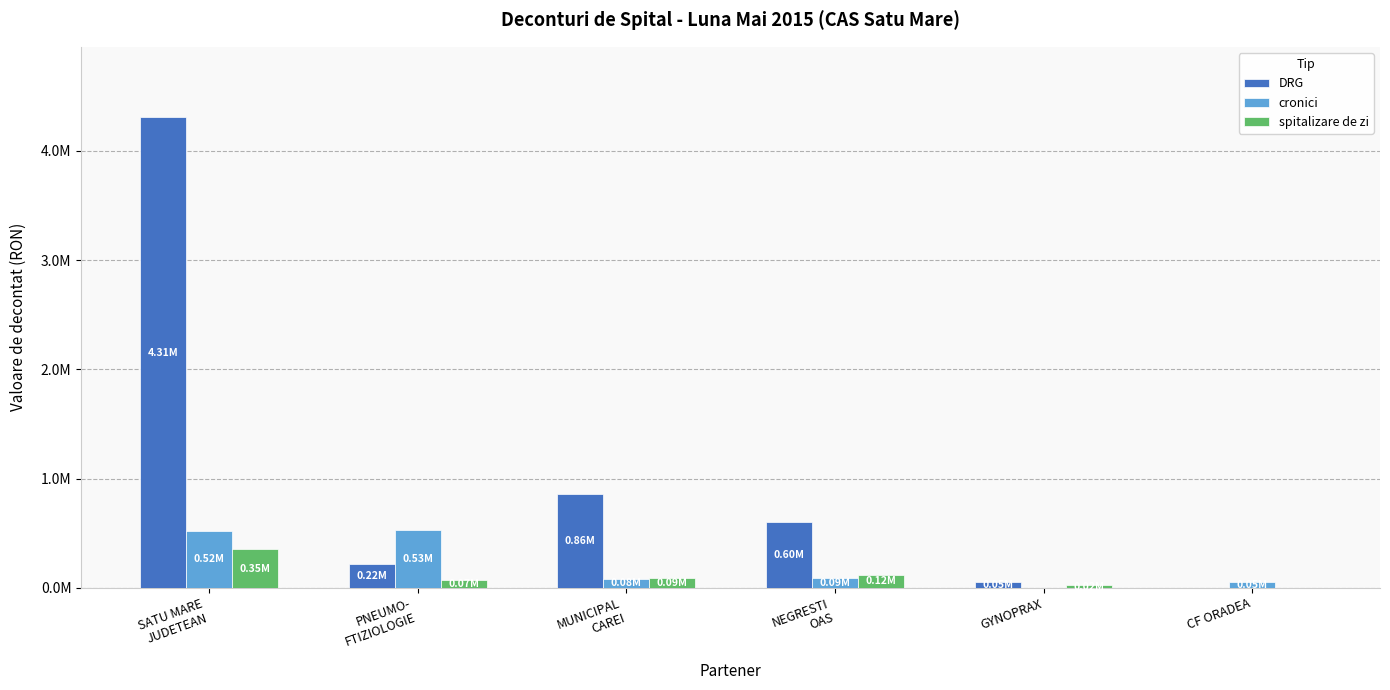

True or false: DRG has a value of 4306782.0 at SATU MARE
JUDETEAN.

True